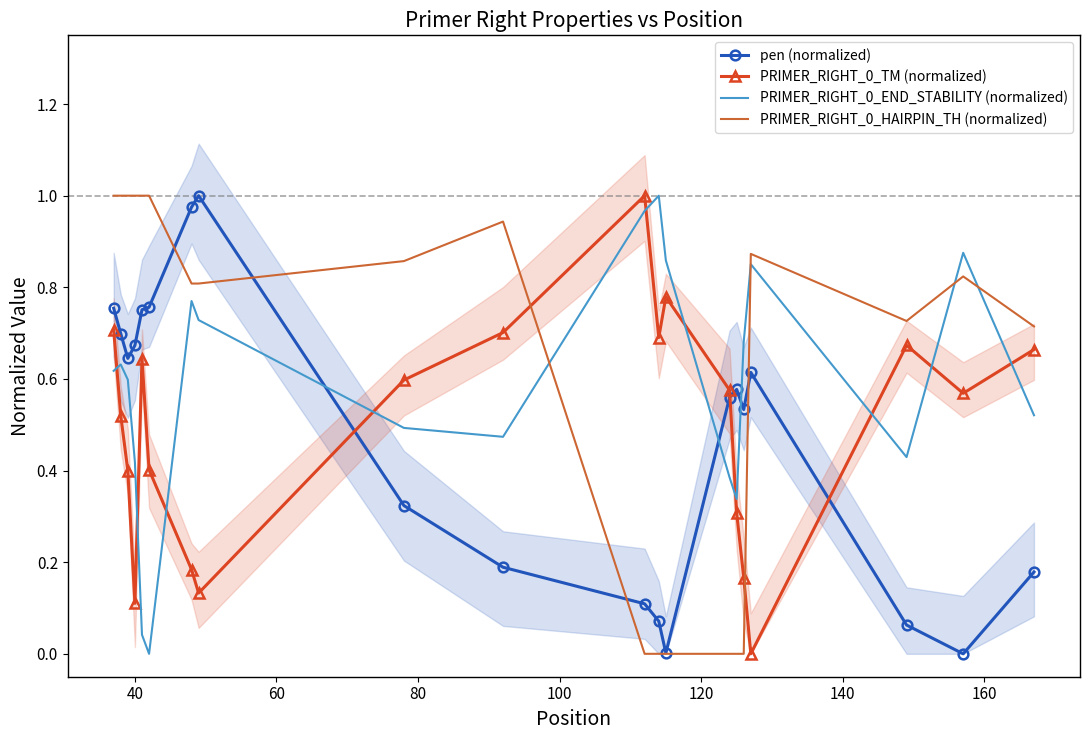

What is the highest value of the PRIMER_RIGHT_0_HAIRPIN_TH (normalized) series?

1.0